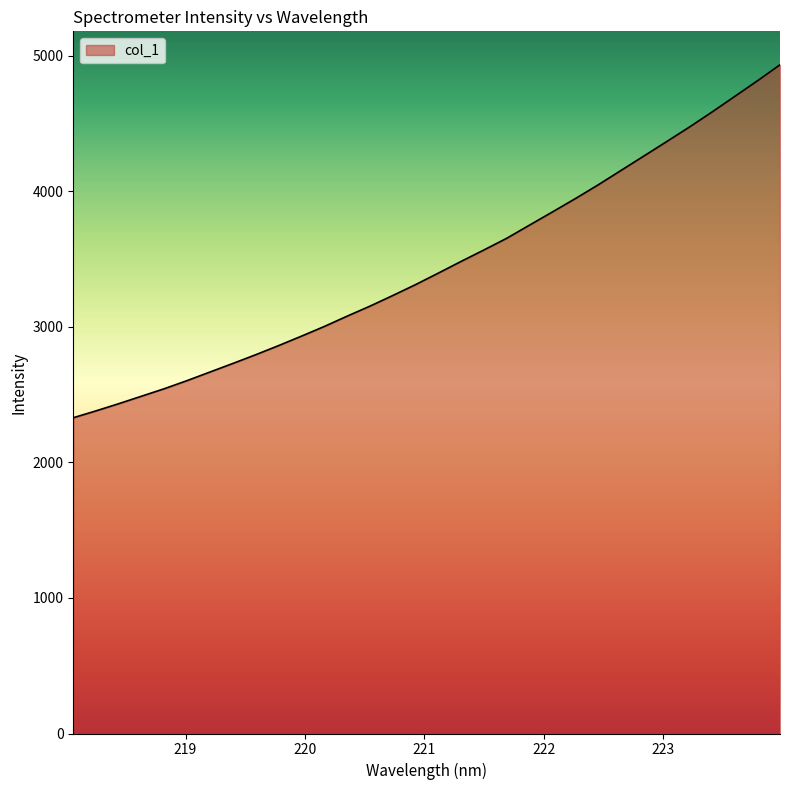

What is the difference between the maximum and minimum values?

2604.7